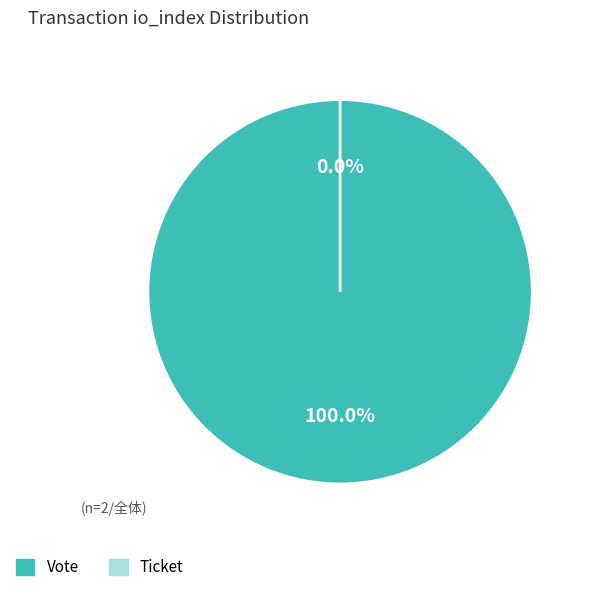

What is the largest slice in the pie chart?

Vote (io_index=1)